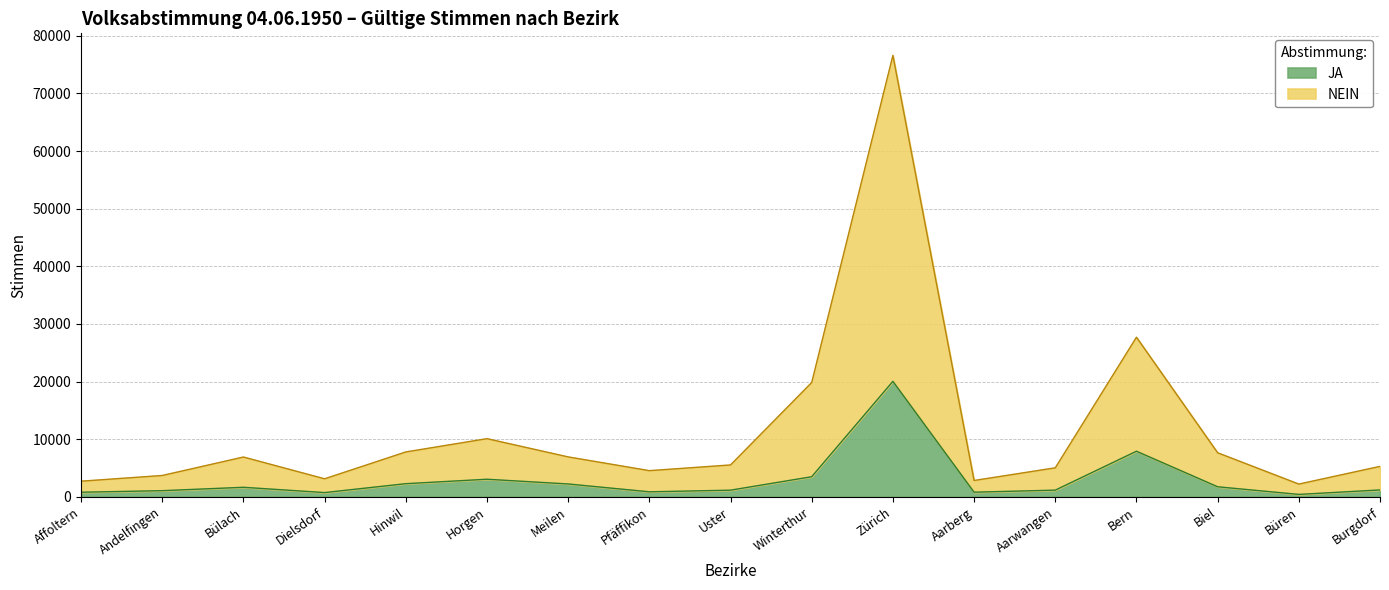

Reading left to right, extract all data points from this chart.

JA: Affoltern=801	Andelfingen=1072	Bülach=1659	Dielsdorf=741	Hinwil=2286	Horgen=3056	Meilen=2237	Pfäffikon=874	Uster=1159	Winterthur=3494	Zürich=20042	Aarberg=809	Aarwangen=1164	Bern=7918	Biel=1748	Büren=424	Burgdorf=1201
NEIN: Affoltern=2718	Andelfingen=3709	Bülach=6912	Dielsdorf=3135	Hinwil=7794	Horgen=10099	Meilen=6933	Pfäffikon=4547	Uster=5538	Winterthur=19847	Zürich=76605	Aarberg=2840	Aarwangen=5039	Bern=27702	Biel=7649	Büren=2217	Burgdorf=5290